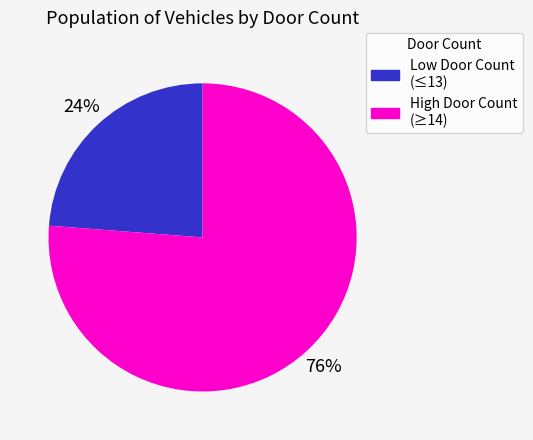

How many segments does this pie chart have?

2